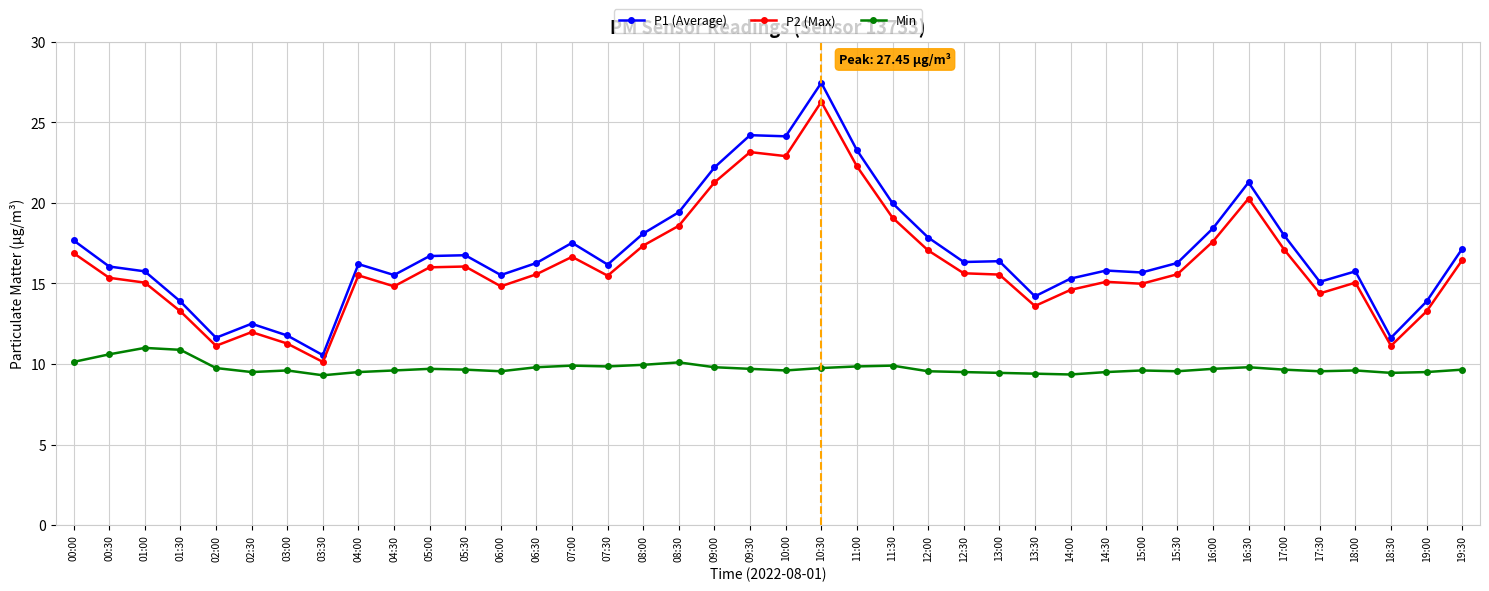

True or false: Min and P2 (Max) cross at least once.

False